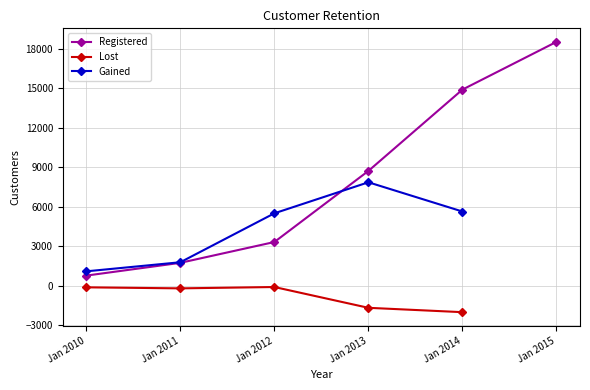

Is this an area chart (filled region under the line)?

No